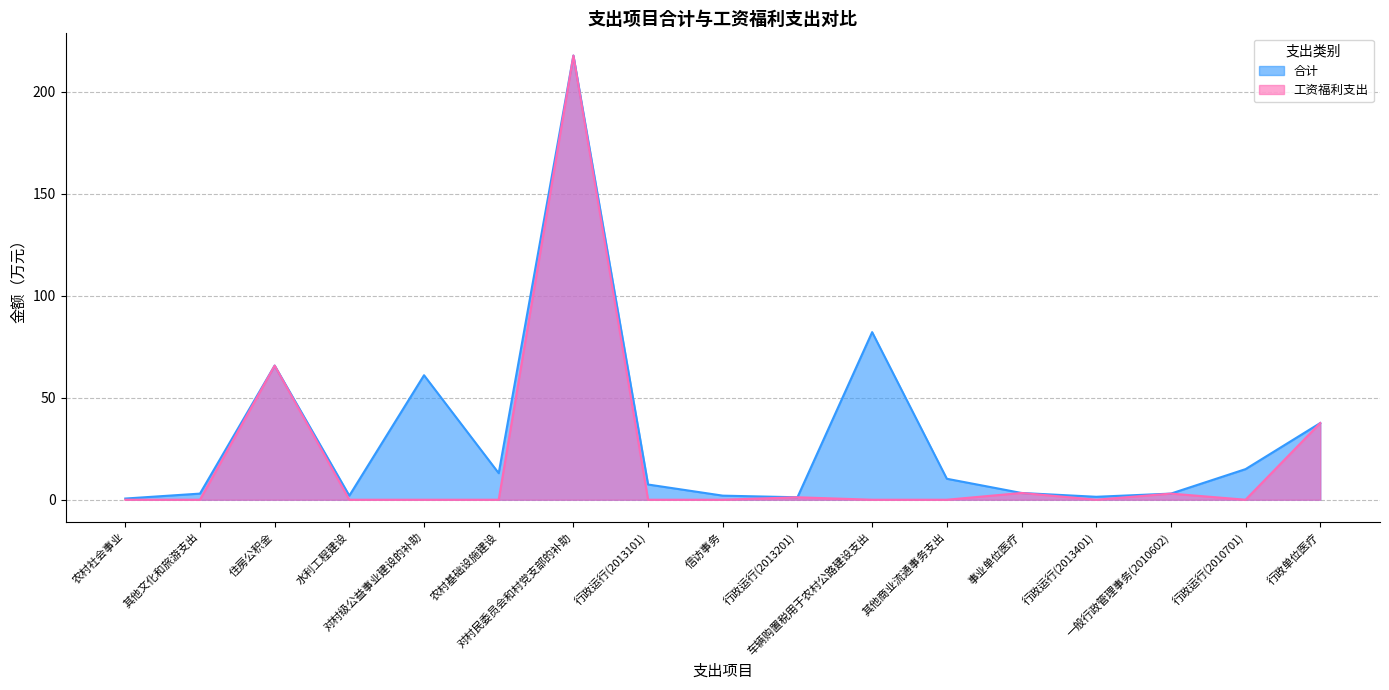

What is the sum of all 工资福利支出 values?

328.5